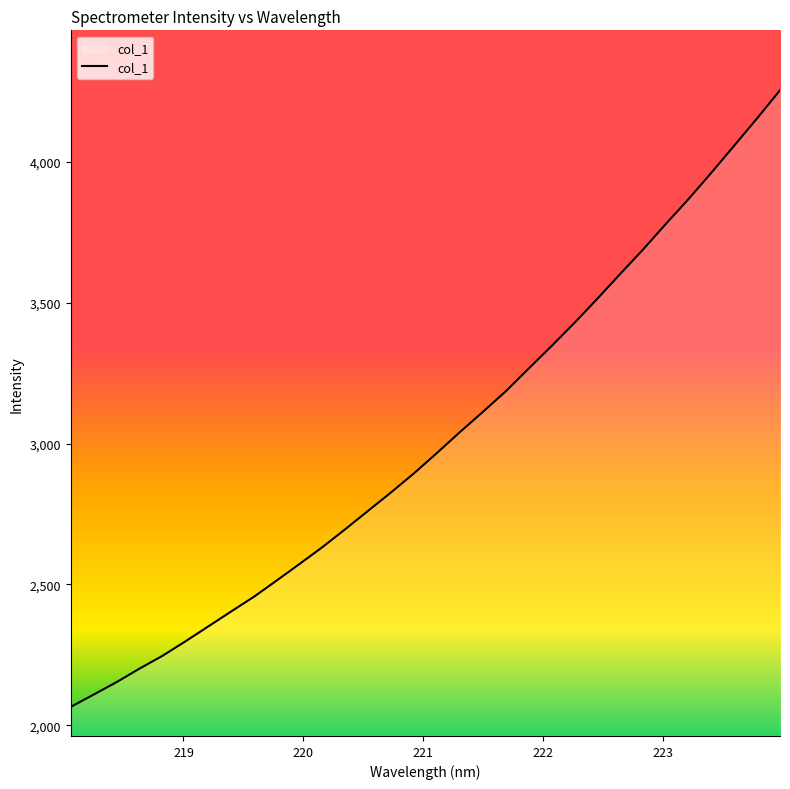

What is the difference between the maximum and minimum values?

2188.1